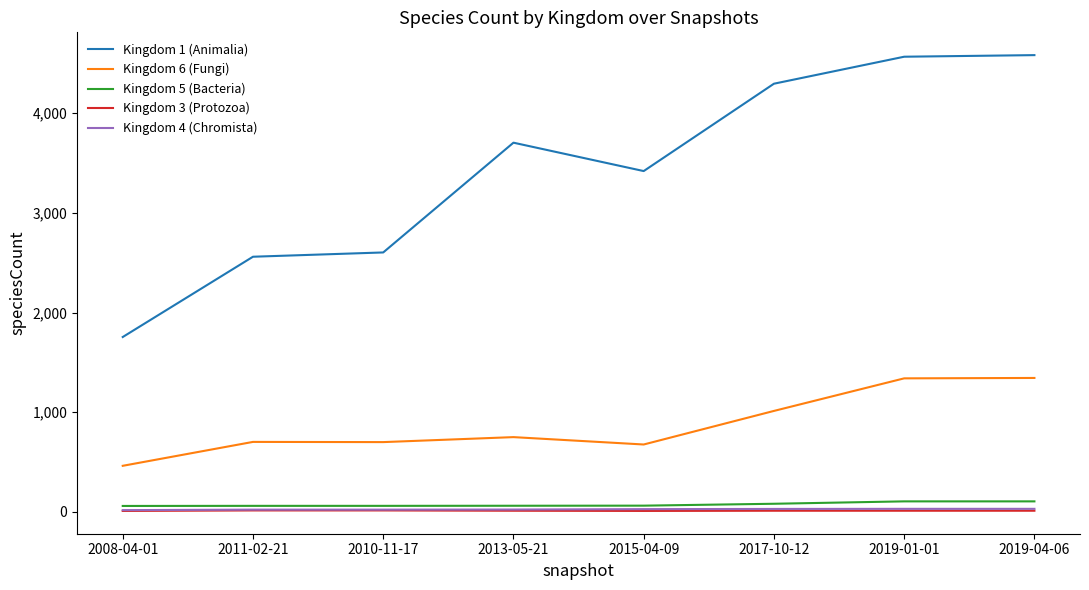

What is the average value of the Kingdom 3 (Protozoa) series?

10